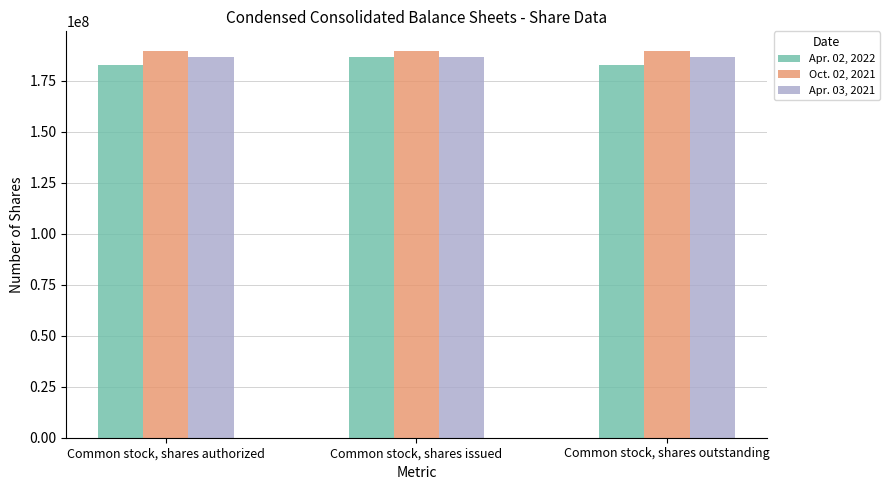

What is the approximate value of Oct. 02, 2021 at Common stock, shares issued?

189821011